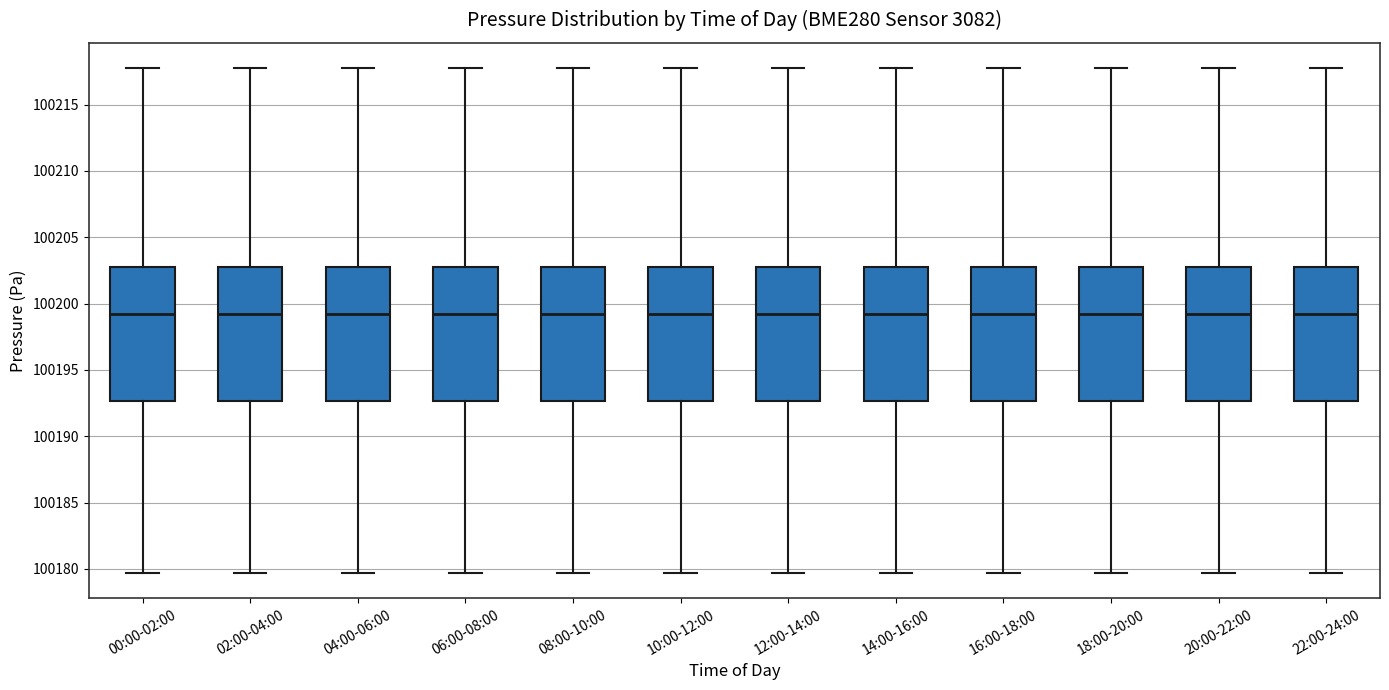

Where is the upper edge of the box for 18:00-20:00 on the y-axis? The values are not printed on the chart, so give them approximately, as read against the axis.

100202.5